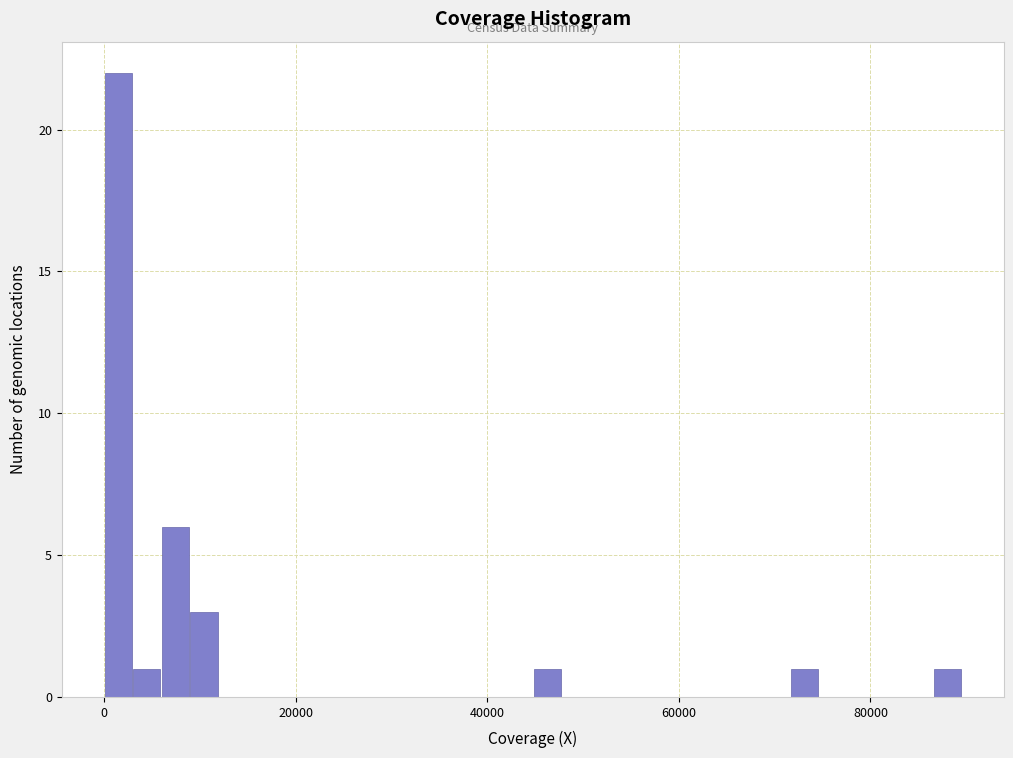

Around what value on the x-axis is the tallest bar? Give the approximate position of its centre, as read against the axis.

2000